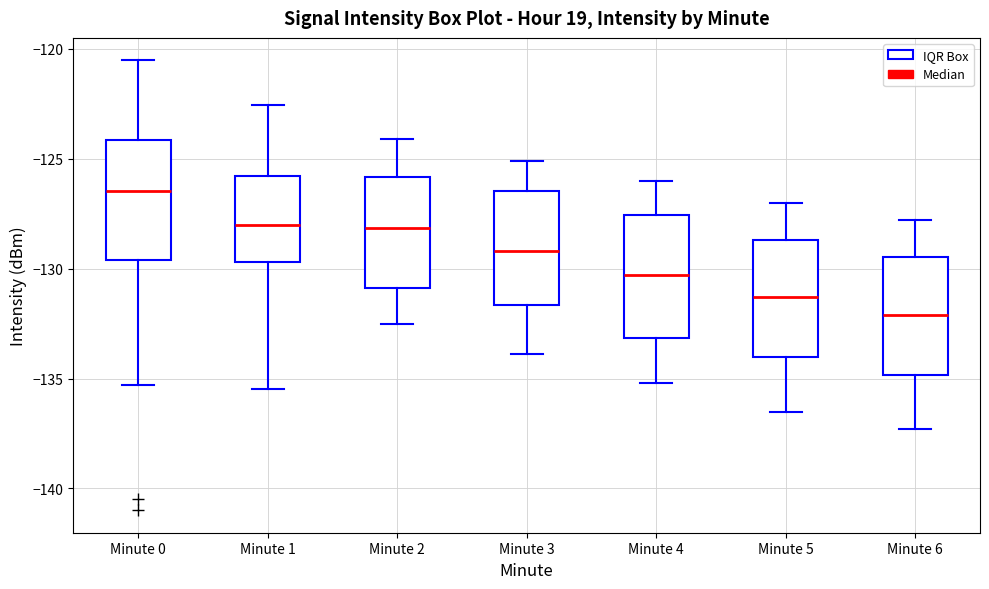

Where is the upper edge of the box for Minute 6 on the y-axis? The values are not printed on the chart, so give them approximately, as read against the axis.

-129.5